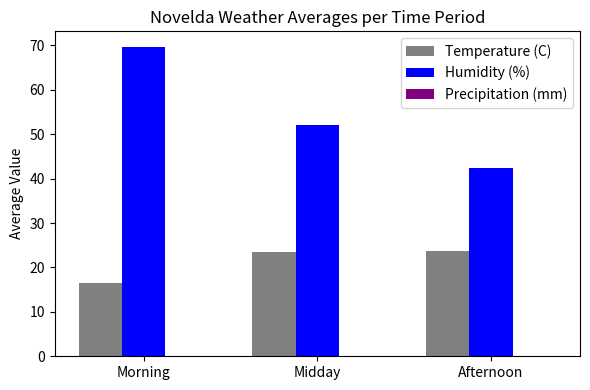

What value does the Humidity (%) series have at Midday?

52.0